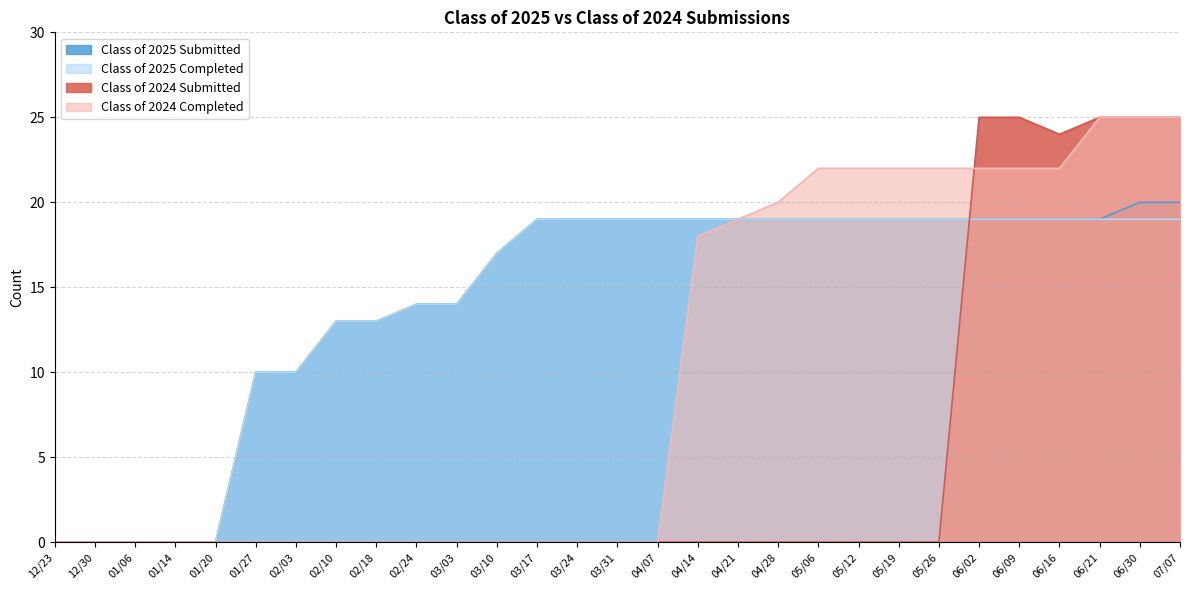

What is the difference between the second highest and minimum values in the Class of 2025 Completed series?

19